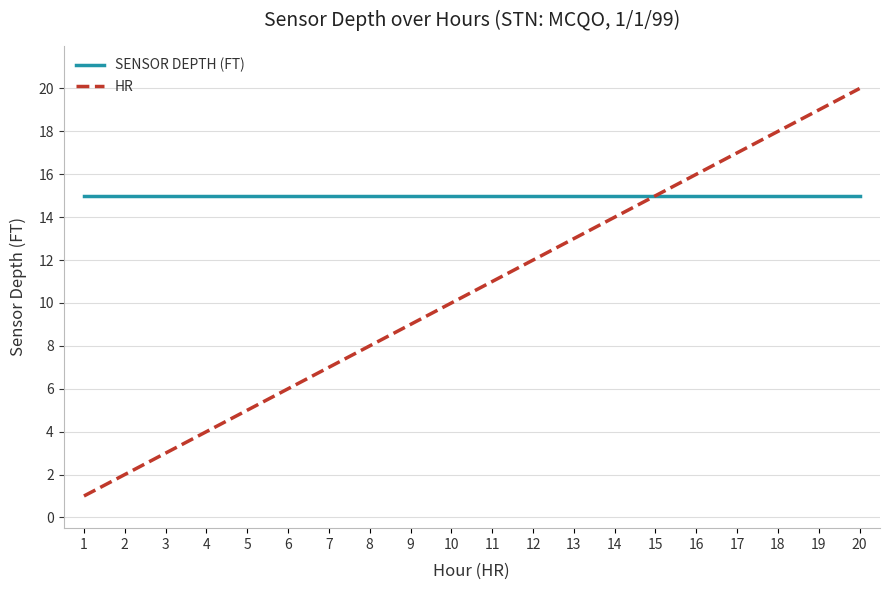

Rank the series by their maximum value, from lowest to highest.

SENSOR DEPTH (FT), HR